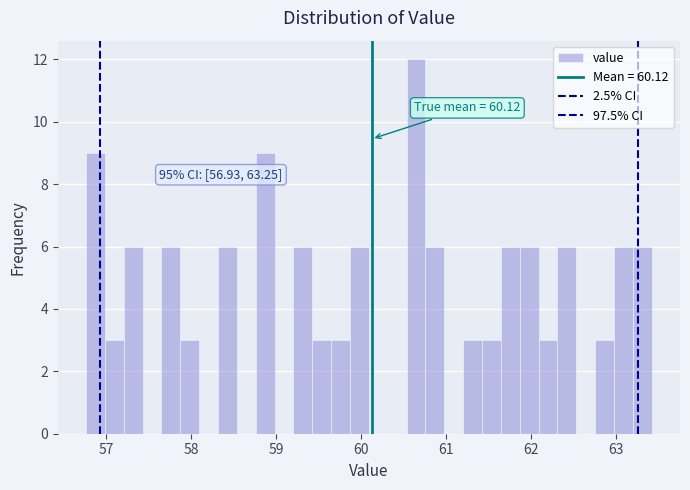

Read against the x-axis, roughly where is the centre of the tallest bar?

60.6